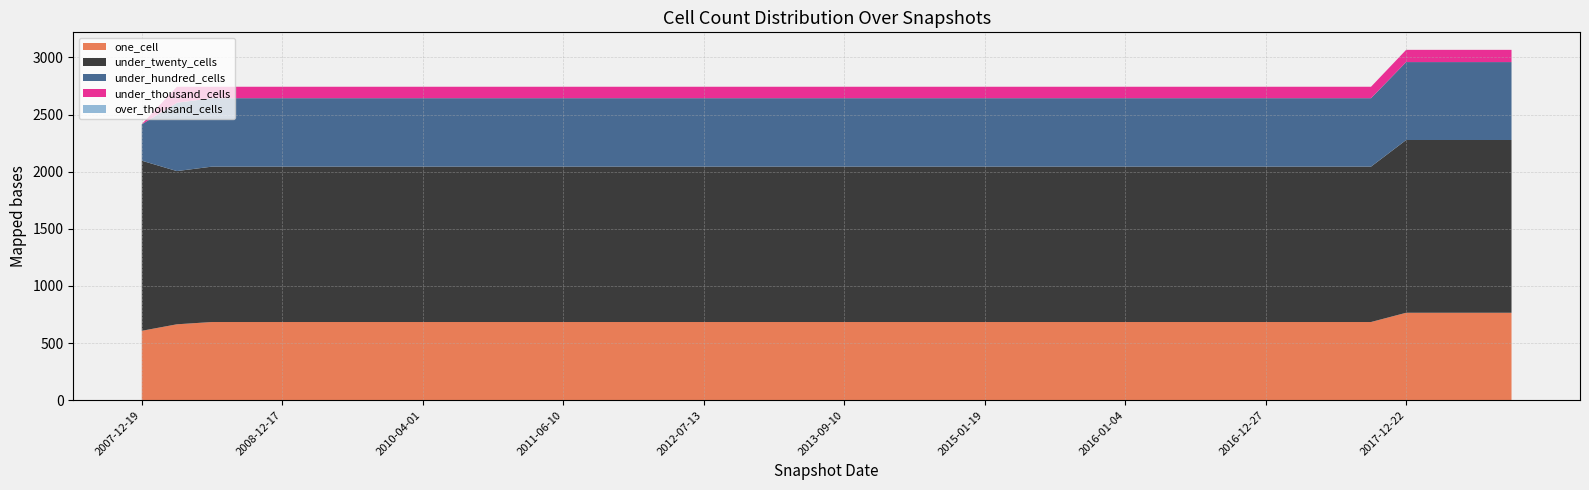

Reading left to right, extract all data points from this chart.

one_cell: 2007-12-19=607	2008-04-01=664	2008-06-27=684	2008-10-10=684	2008-12-17=684	2009-04-06=684	2009-09-25=684	2009-12-16=684	2010-04-01=684	2010-07-26=684	2010-11-17=684	2011-02-21=684	2011-06-10=684	2011-09-05=684	2012-01-18=684	2012-03-26=684	2012-07-13=684	2012-12-11=684	2013-05-21=684	2013-07-09=684	2013-09-10=684	2013-12-20=684	2014-03-28=684	2014-09-08=684	2015-01-19=684	2015-04-09=684	2015-07-03=684	2015-10-01=684	2016-01-04=684	2016-04-05=684	2016-07-04=684	2016-10-07=684	2016-12-27=684	2017-04-12=684	2017-07-24=684	2017-10-12=684	2017-12-22=765	2018-04-09=765	2018-07-11=765	2018-09-28=765
under_twenty_cells: 2007-12-19=1489	2008-04-01=1341	2008-06-27=1360	2008-10-10=1360	2008-12-17=1360	2009-04-06=1360	2009-09-25=1360	2009-12-16=1360	2010-04-01=1360	2010-07-26=1360	2010-11-17=1360	2011-02-21=1360	2011-06-10=1360	2011-09-05=1360	2012-01-18=1360	2012-03-26=1360	2012-07-13=1360	2012-12-11=1360	2013-05-21=1360	2013-07-09=1360	2013-09-10=1360	2013-12-20=1360	2014-03-28=1360	2014-09-08=1360	2015-01-19=1360	2015-04-09=1360	2015-07-03=1360	2015-10-01=1360	2016-01-04=1360	2016-04-05=1360	2016-07-04=1360	2016-10-07=1360	2016-12-27=1360	2017-04-12=1360	2017-07-24=1360	2017-10-12=1360	2017-12-22=1512	2018-04-09=1512	2018-07-11=1512	2018-09-28=1512
under_hundred_cells: 2007-12-19=318	2008-04-01=598	2008-06-27=599	2008-10-10=599	2008-12-17=599	2009-04-06=599	2009-09-25=599	2009-12-16=599	2010-04-01=599	2010-07-26=599	2010-11-17=599	2011-02-21=599	2011-06-10=599	2011-09-05=599	2012-01-18=599	2012-03-26=599	2012-07-13=599	2012-12-11=599	2013-05-21=599	2013-07-09=599	2013-09-10=599	2013-12-20=599	2014-03-28=599	2014-09-08=599	2015-01-19=599	2015-04-09=599	2015-07-03=599	2015-10-01=599	2016-01-04=599	2016-04-05=599	2016-07-04=599	2016-10-07=599	2016-12-27=599	2017-04-12=599	2017-07-24=599	2017-10-12=599	2017-12-22=682	2018-04-09=682	2018-07-11=682	2018-09-28=682
under_thousand_cells: 2007-12-19=1	2008-04-01=140	2008-06-27=100	2008-10-10=100	2008-12-17=100	2009-04-06=100	2009-09-25=100	2009-12-16=100	2010-04-01=100	2010-07-26=100	2010-11-17=100	2011-02-21=100	2011-06-10=100	2011-09-05=100	2012-01-18=100	2012-03-26=100	2012-07-13=100	2012-12-11=100	2013-05-21=100	2013-07-09=100	2013-09-10=100	2013-12-20=100	2014-03-28=100	2014-09-08=100	2015-01-19=100	2015-04-09=100	2015-07-03=100	2015-10-01=100	2016-01-04=100	2016-04-05=100	2016-07-04=100	2016-10-07=100	2016-12-27=100	2017-04-12=100	2017-07-24=100	2017-10-12=100	2017-12-22=107	2018-04-09=107	2018-07-11=107	2018-09-28=107
over_thousand_cells: 2007-12-19=0	2008-04-01=0	2008-06-27=0	2008-10-10=0	2008-12-17=0	2009-04-06=0	2009-09-25=0	2009-12-16=0	2010-04-01=0	2010-07-26=0	2010-11-17=0	2011-02-21=0	2011-06-10=0	2011-09-05=0	2012-01-18=0	2012-03-26=0	2012-07-13=0	2012-12-11=0	2013-05-21=0	2013-07-09=0	2013-09-10=0	2013-12-20=0	2014-03-28=0	2014-09-08=0	2015-01-19=0	2015-04-09=0	2015-07-03=0	2015-10-01=0	2016-01-04=0	2016-04-05=0	2016-07-04=0	2016-10-07=0	2016-12-27=0	2017-04-12=0	2017-07-24=0	2017-10-12=0	2017-12-22=0	2018-04-09=0	2018-07-11=0	2018-09-28=0